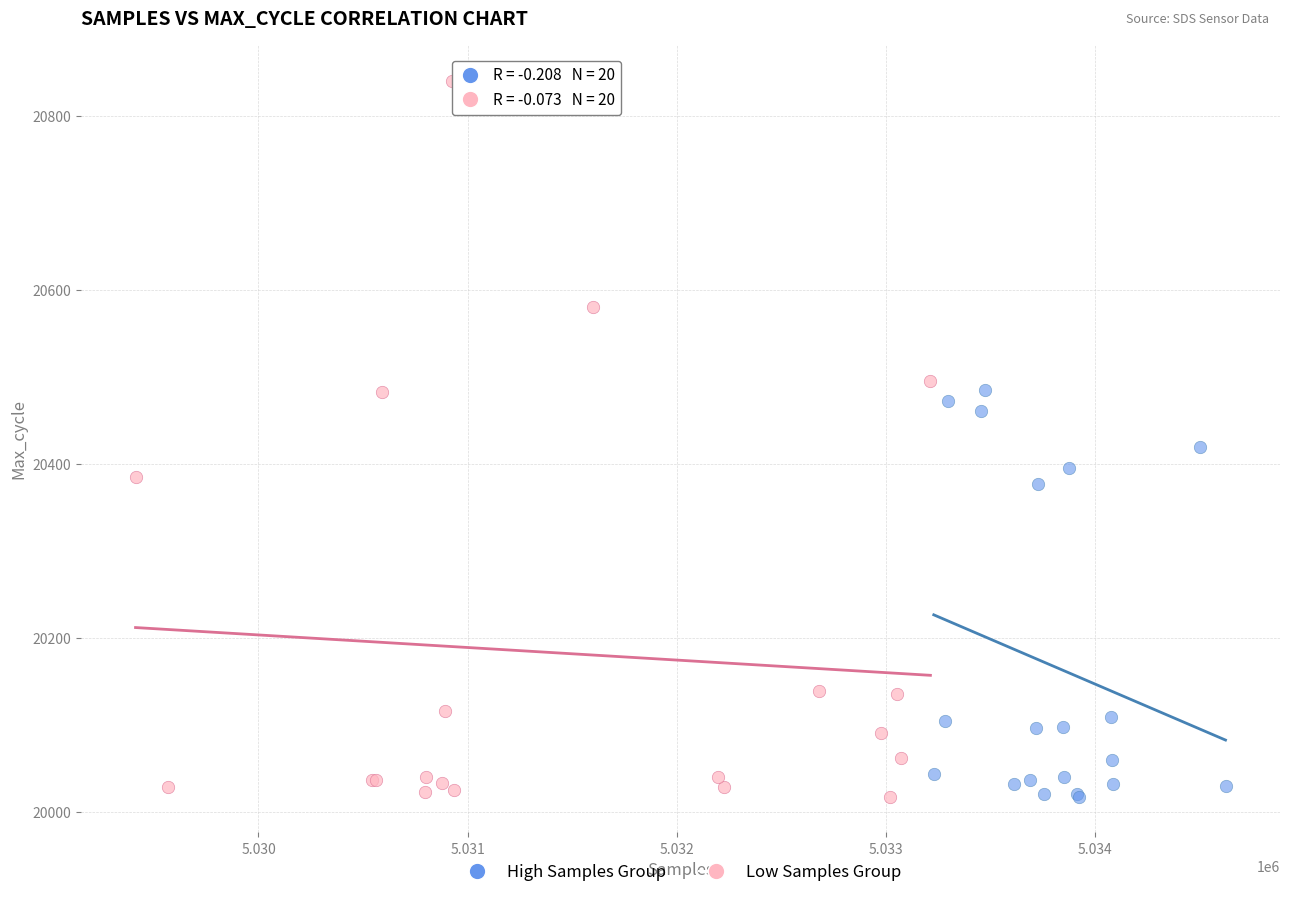

Which series has the largest Y range (max minus min)?

Low Samples Group